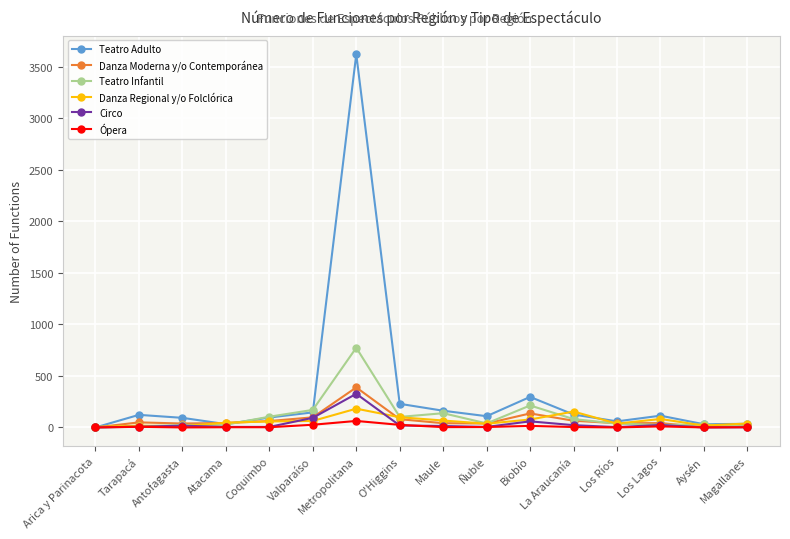

Which series changed the most between Metropolitana and O'Higgins?

Teatro Adulto